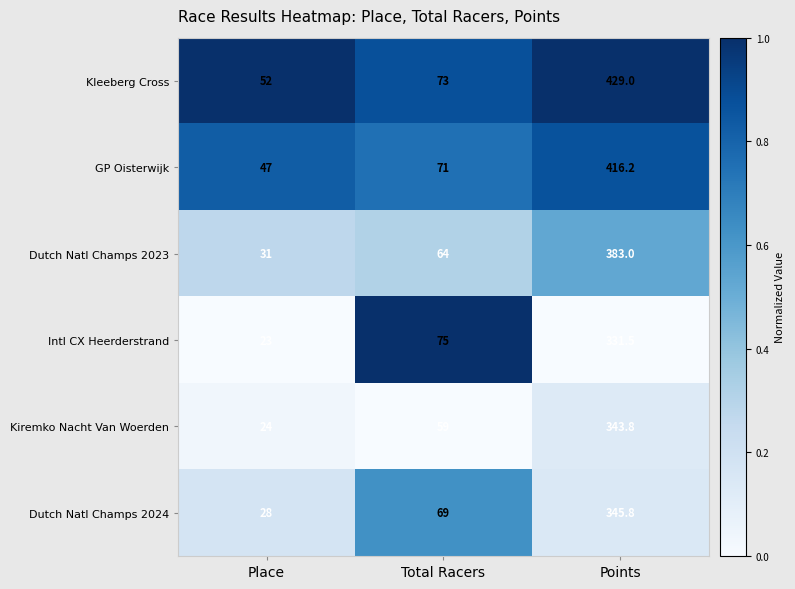

Which category has the lowest value across all series?

Place